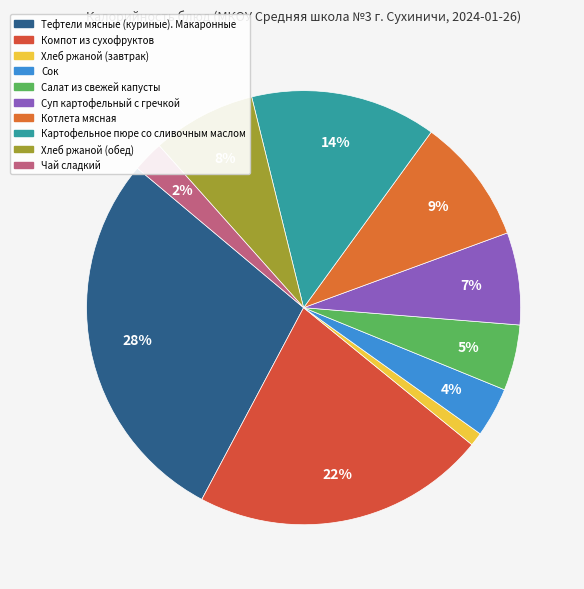

To the nearest percent, what is the average slice percentage?

10%